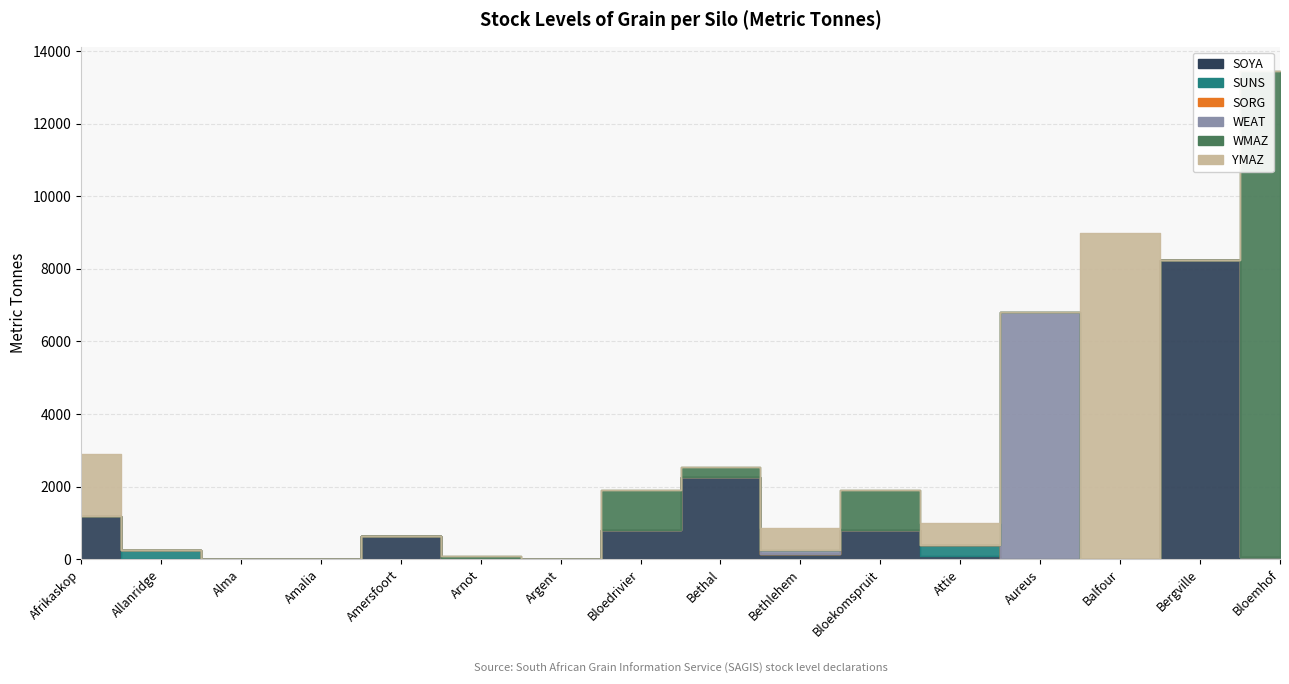

What is the label of the 1st point from the left?

Afrikaskop